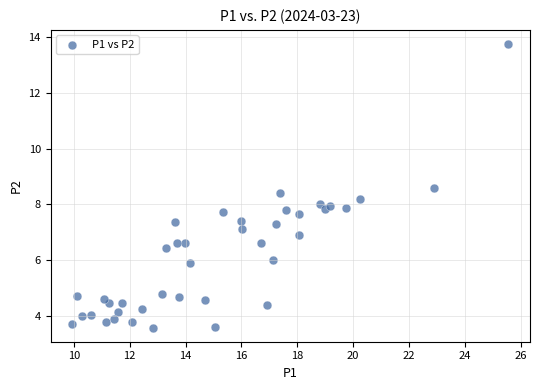

What is the range of X values (max minus min)?

15.6